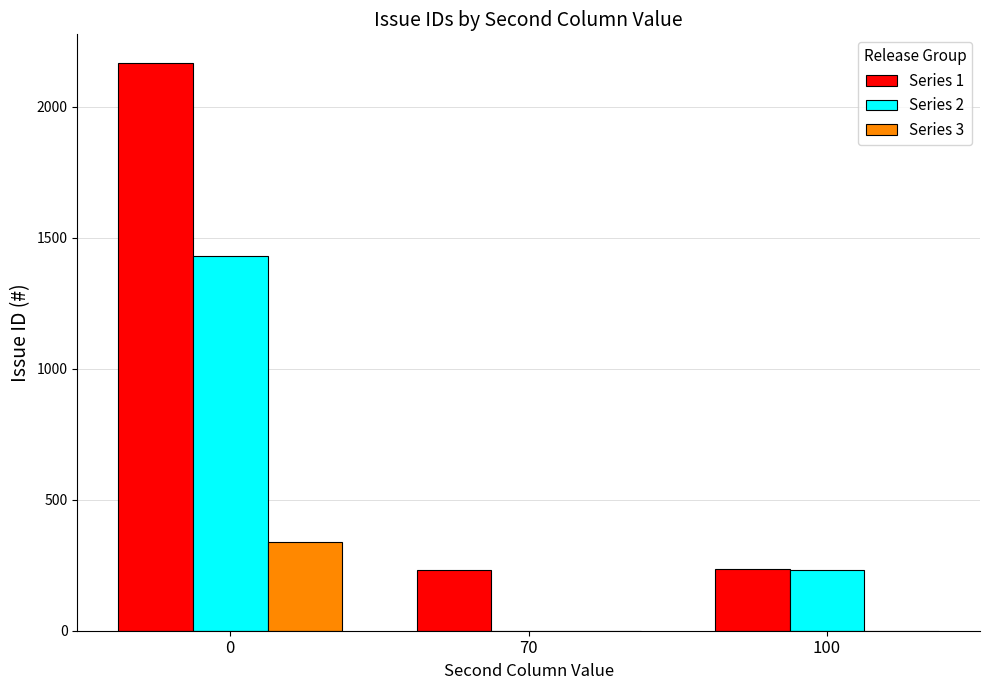

Which series has the widest spread of values?

Series 1